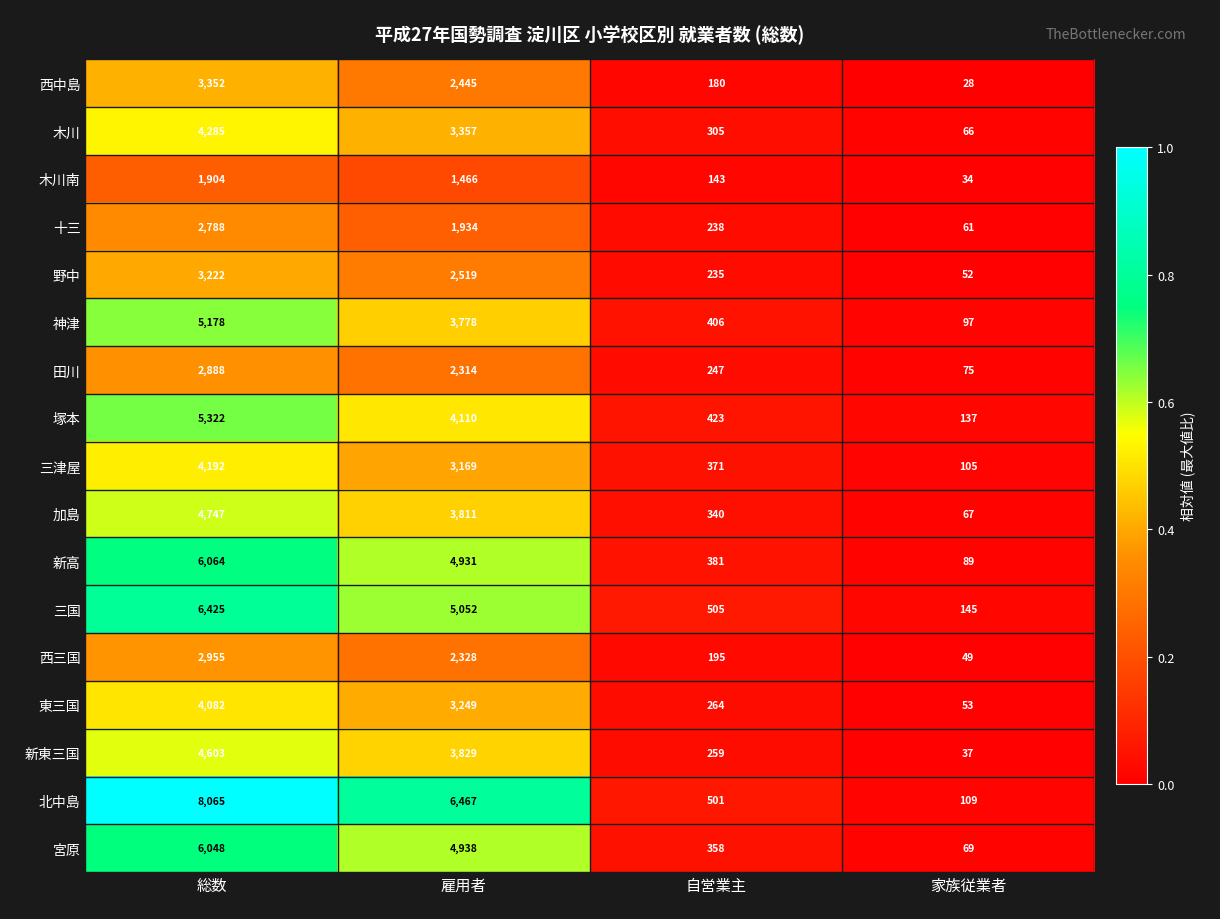

What is the smallest value displayed?

28